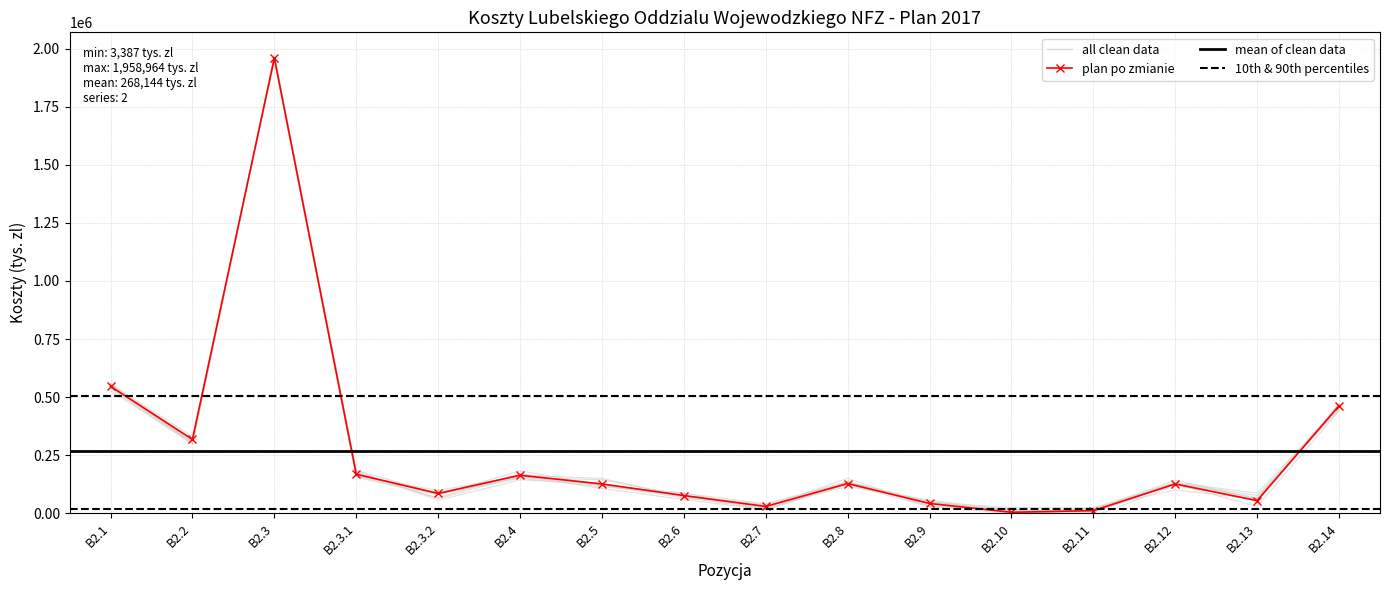

Reading left to right, list all the values displayed in this chart.

Plan na 2017 rok: 545716	317228	1958964	167452	84461	162926	125328	75482	28597	127230	41312	3387	10583	125438	53613	462588
Plan po zmianie: 545716	317228	1960797	167452	84461	162926	125328	75482	28597	127230	41312	3387	10583	125438	53613	462588